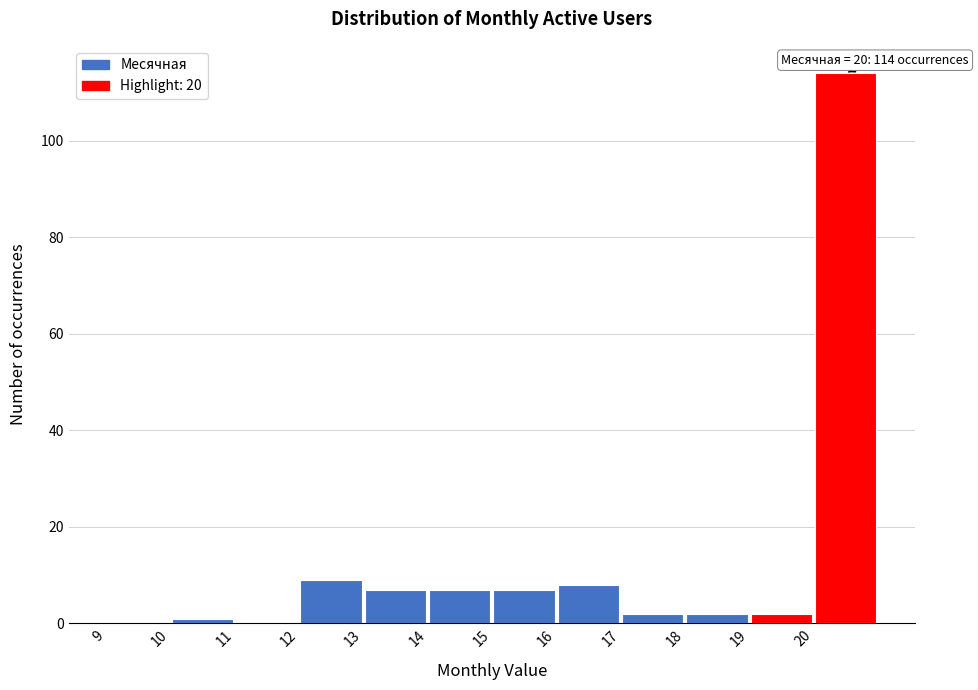

Which range on the x-axis has the tallest bar?

20 to 21